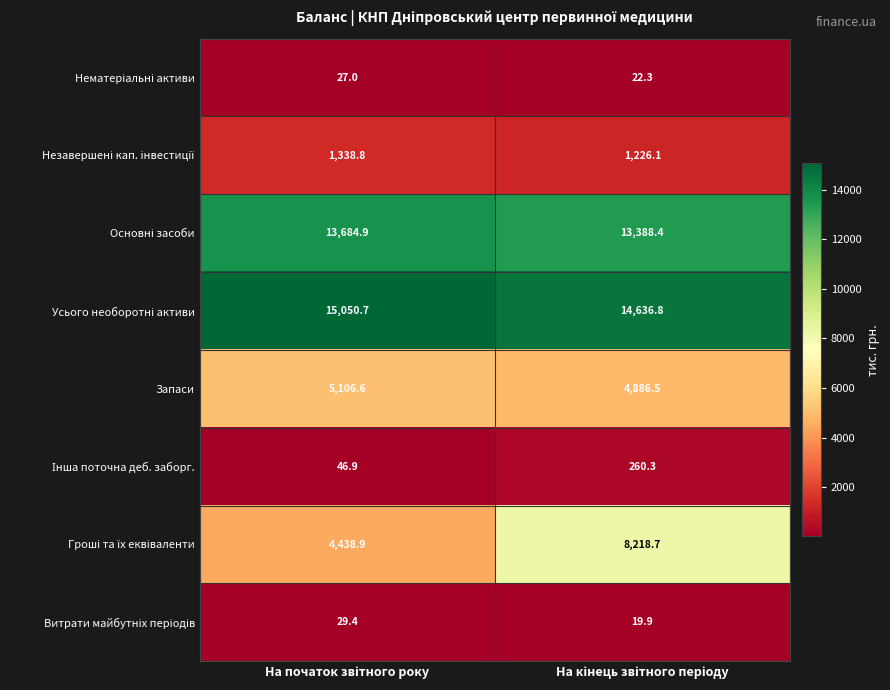

What is the maximum value shown in the chart?

15050.7